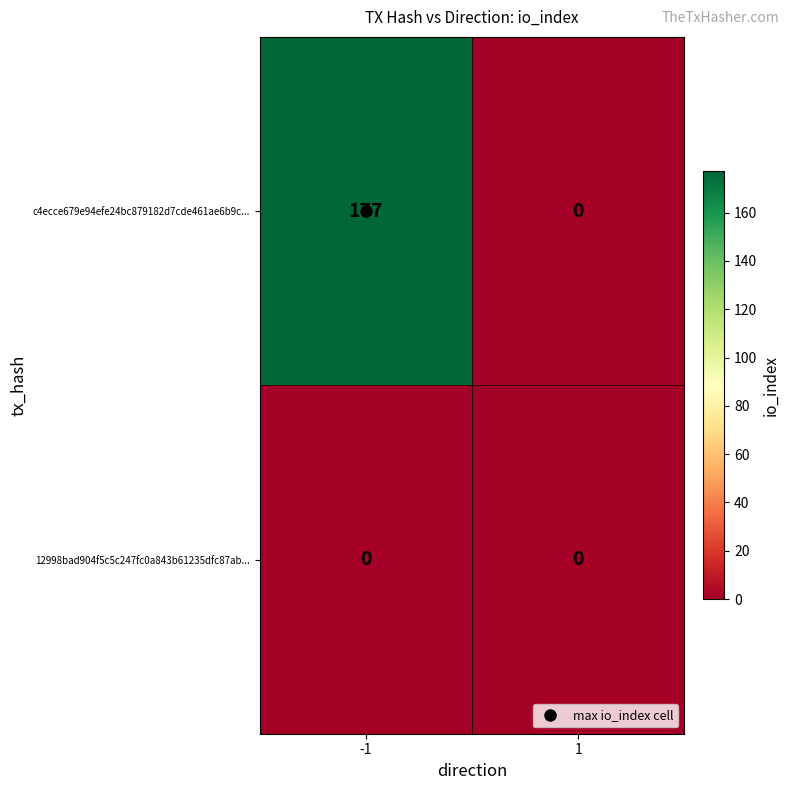

Which series has the largest total across all categories?

c4ecce679e94efe24bc879182d7cde461ae6b9c...